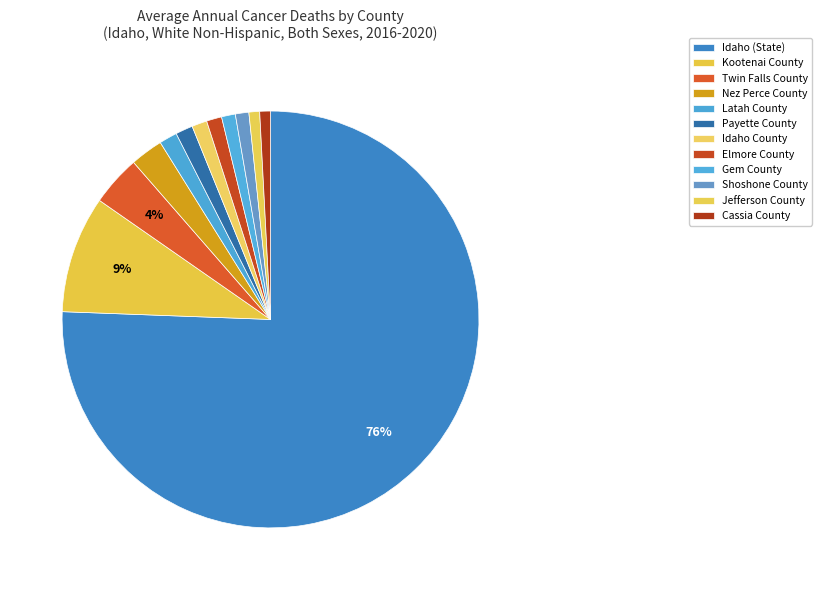

Combined, what portion of the pie is Kootenai County and Gem County?

10.2%